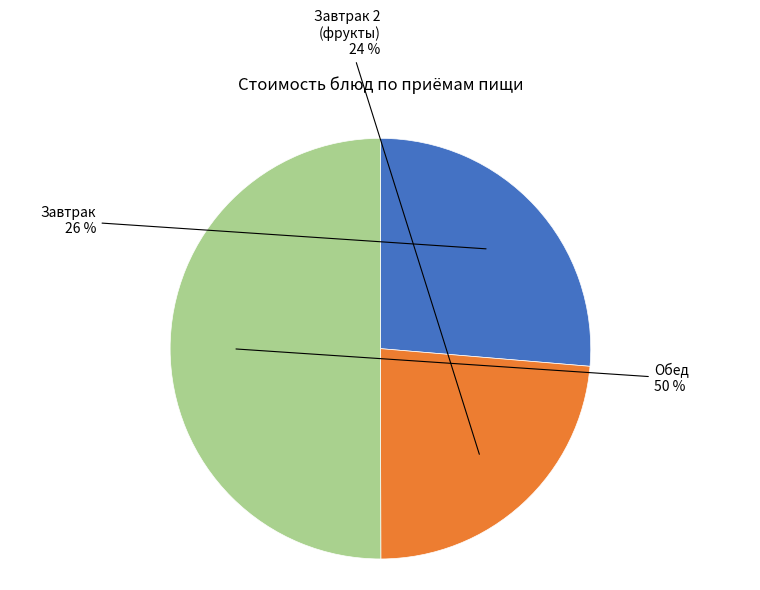

Count the number of slices in the pie.

3